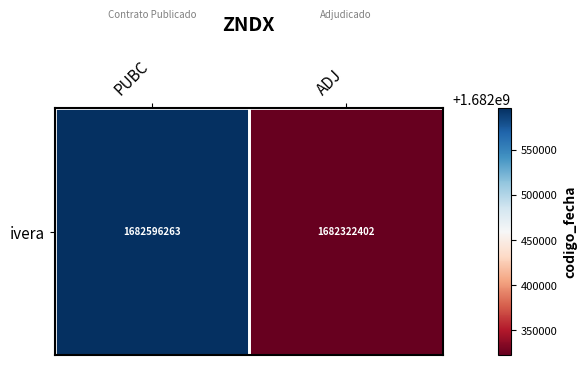

What is the sum of the values at ADJ and PUBC?

3364918665